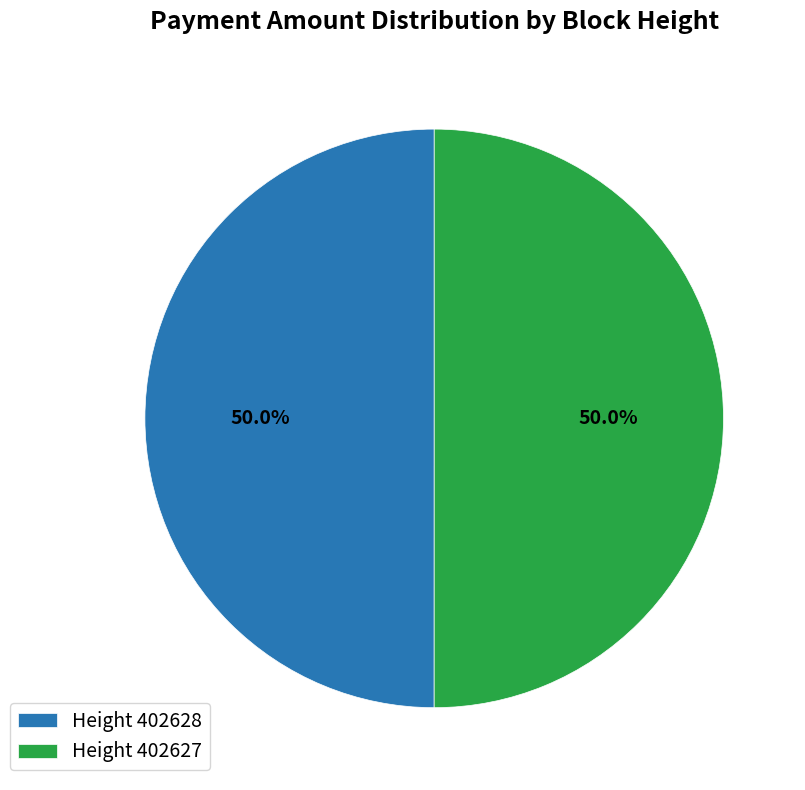

What percentage do Height 402627 and Height 402628 together represent?

100.0%